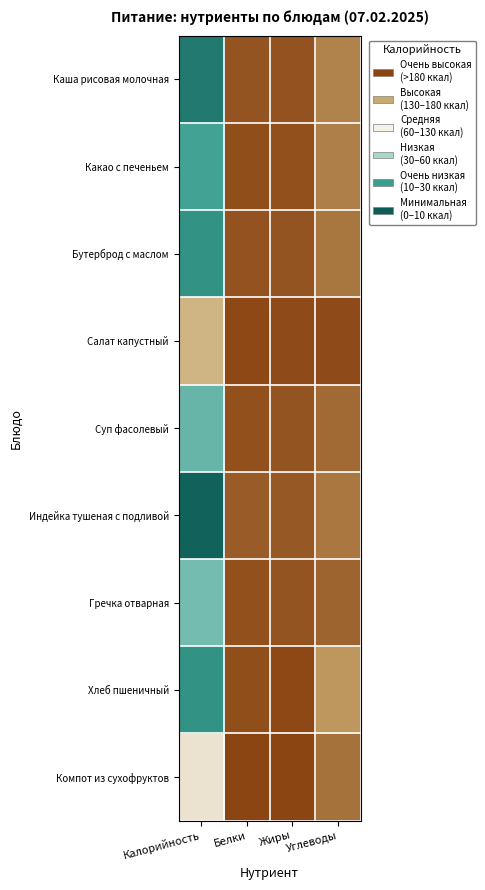

What is the total value across all series at Углеводы?

172